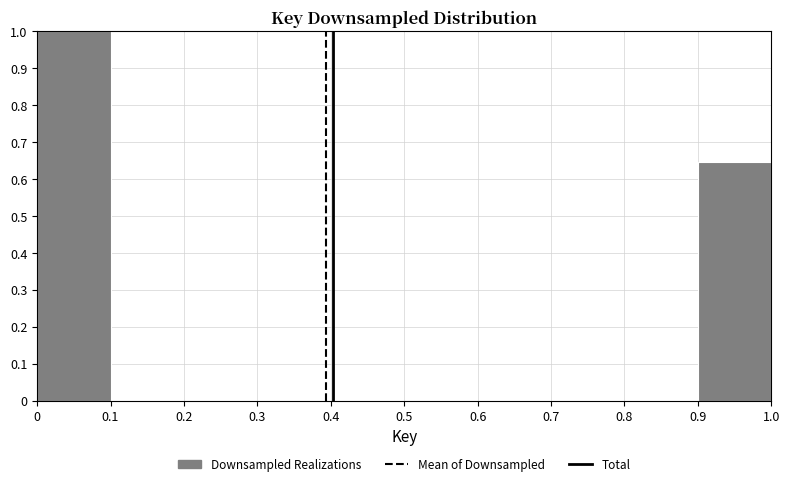

Reading left to right, list every bar in this chart as the range it spans on the x-axis followed by its height. The values are not printed on the chart, so give them approximately, as read against the axis.

0 to 0.1: 1.00
0.1 to 0.2: 0
0.2 to 0.3: 0
0.3 to 0.4: 0
0.4 to 0.5: 0
0.5 to 0.6: 0
0.6 to 0.7: 0
0.7 to 0.8: 0
0.8 to 0.9: 0
0.9 to 1.0: 0.65